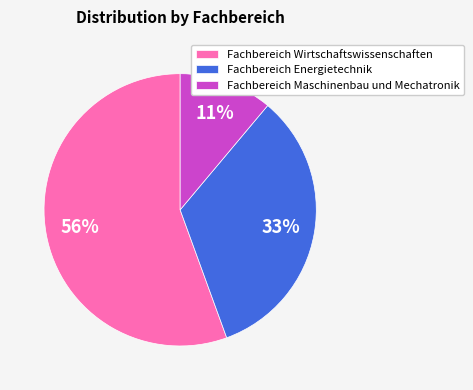

Rank the categories by value from lowest to highest.

Fachbereich Maschinenbau und Mechatronik, Fachbereich Energietechnik, Fachbereich Wirtschaftswissenschaften